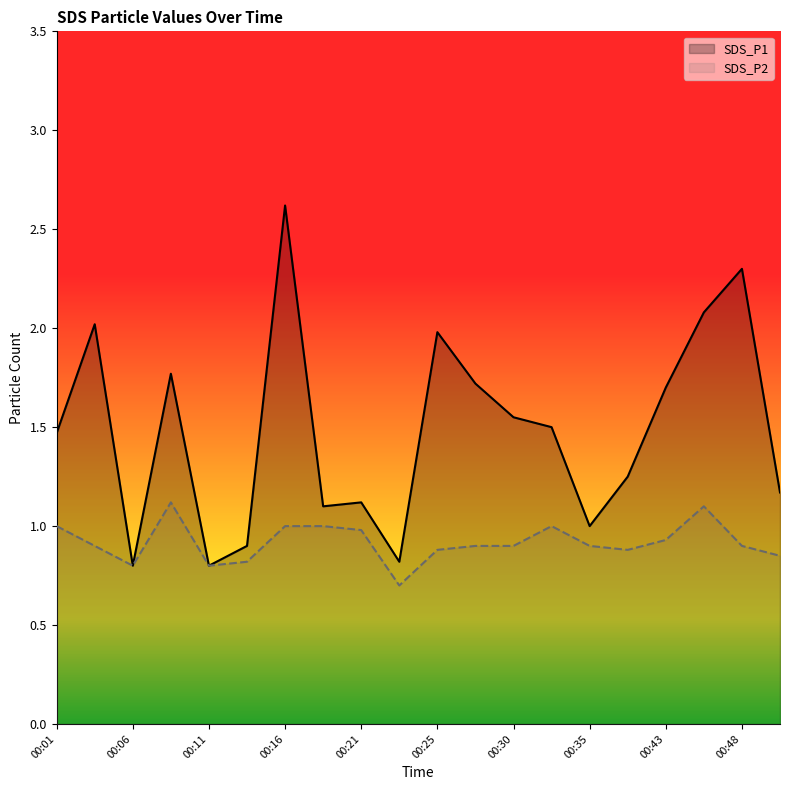

Which series has the largest range (max minus min)?

SDS_P1